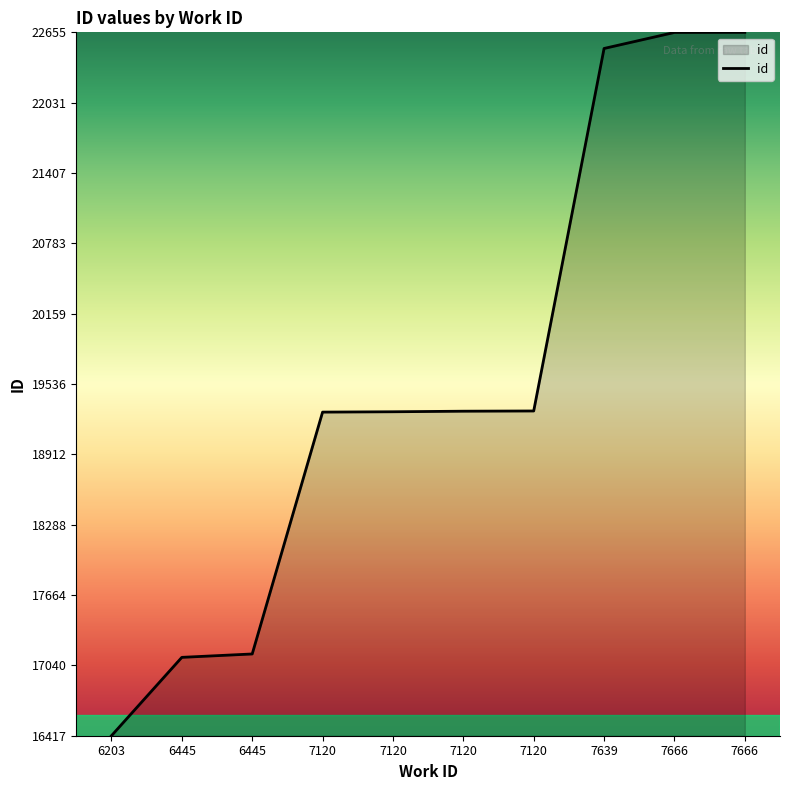

How many lines are shown in the chart?

1